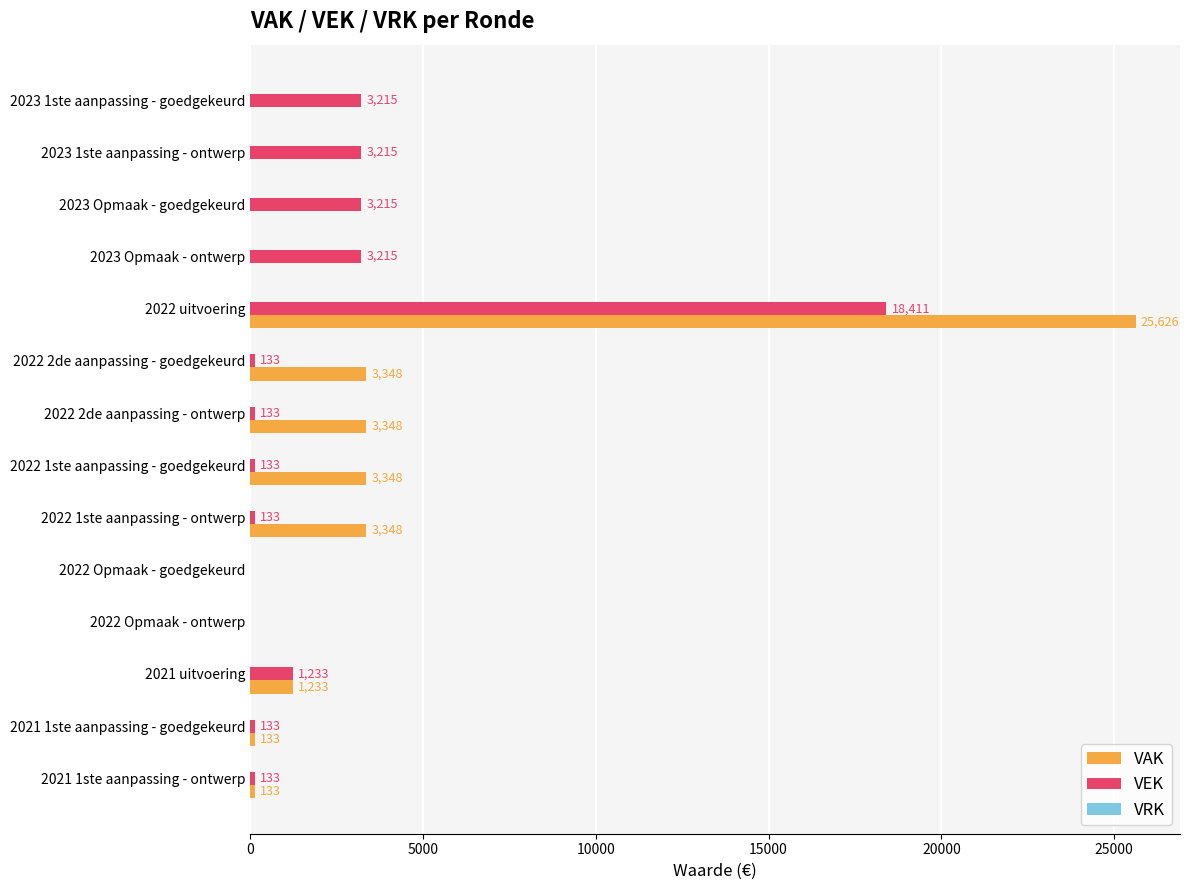

True or false: VAK has a value of 1233 at 2021 uitvoering.

True